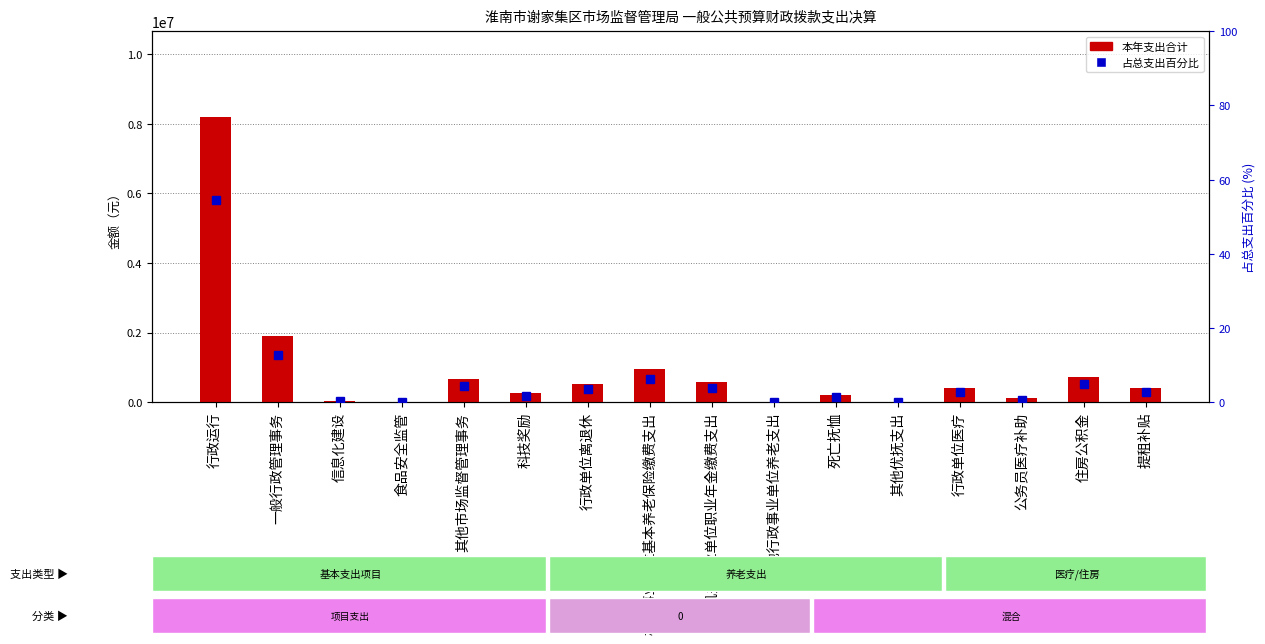

Which series has the largest total across all categories?

本年支出合计